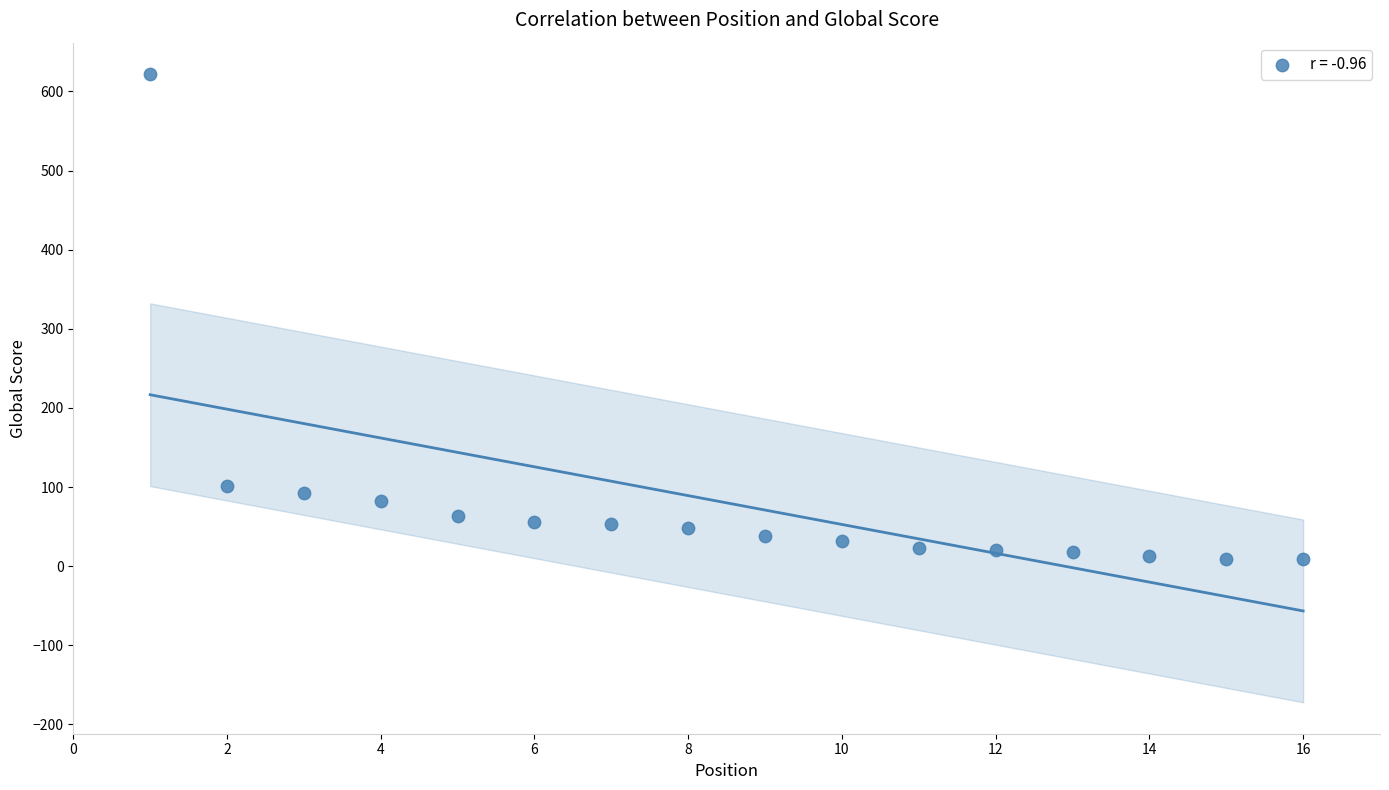

What is the range of Y values (max minus min)?

613